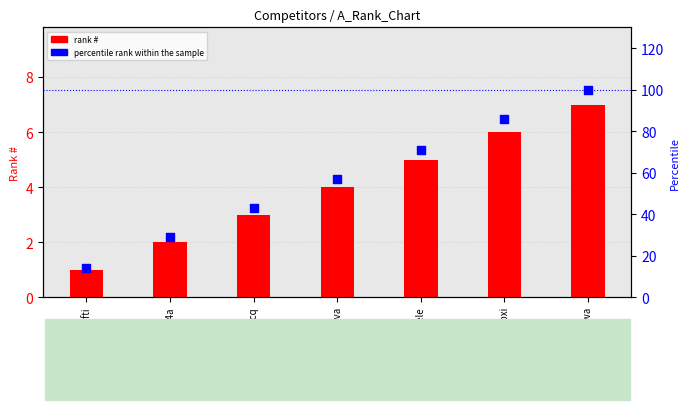

Which series contains the lowest Y value?

rank #